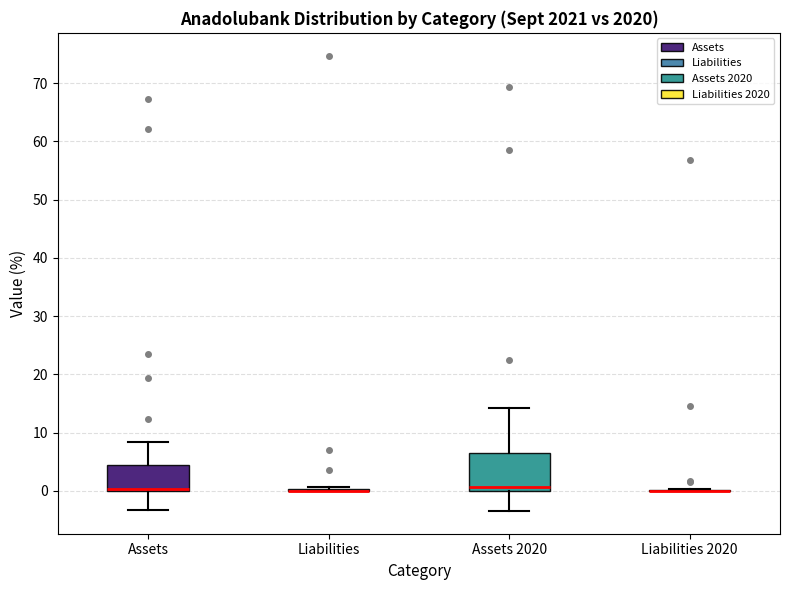

Reading left to right, transcribe this box plot: for each box, give where its median line is, the range the box spans, and where its two whiskers end, as read against the y-axis. The values are not printed on the chart, so give them approximately, as read against the axis.

Assets: median 0 (just above the box's lower edge), box 0 to 5, whiskers -3 to 8
Liabilities: box collapsed to a line at 0, whiskers 0 to 1
Assets 2020: median 1, box 0 to 6, whiskers -3 to 14
Liabilities 2020: box collapsed to a line at 0, whiskers 0 to 0